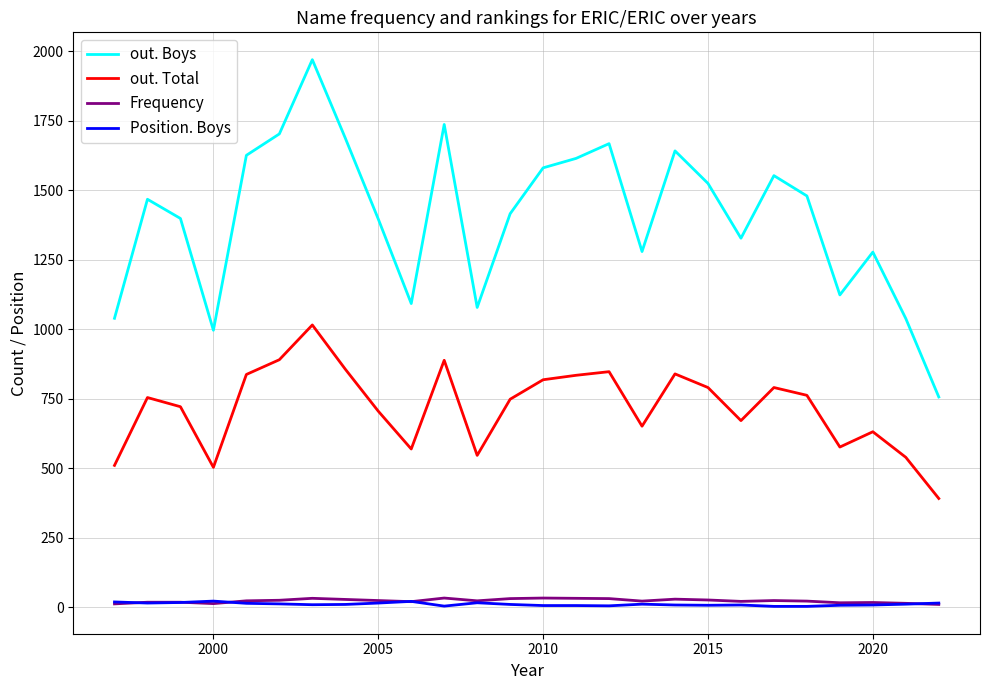

True or false: out. Total and Frequency cross at least once.

False